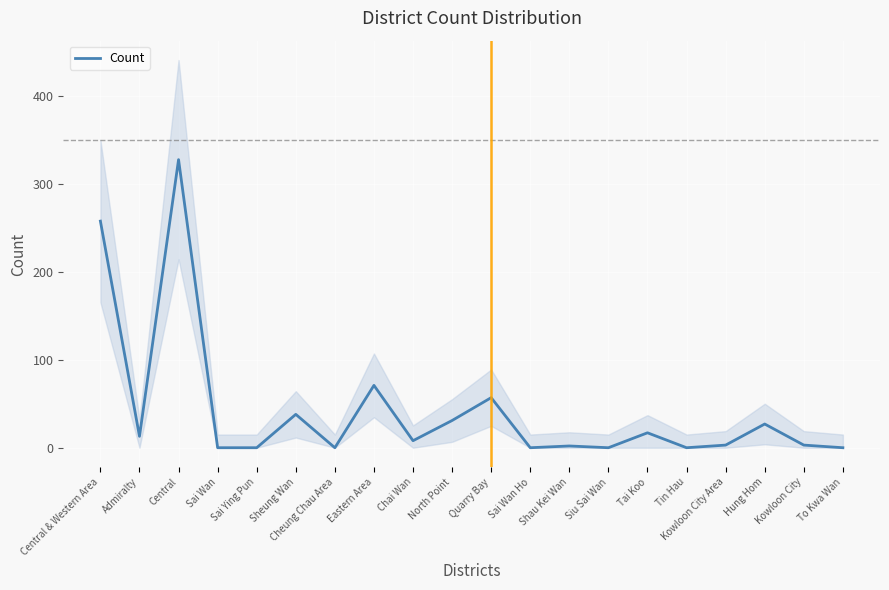

What is the change in value from North Point to Kowloon City Area?

-28